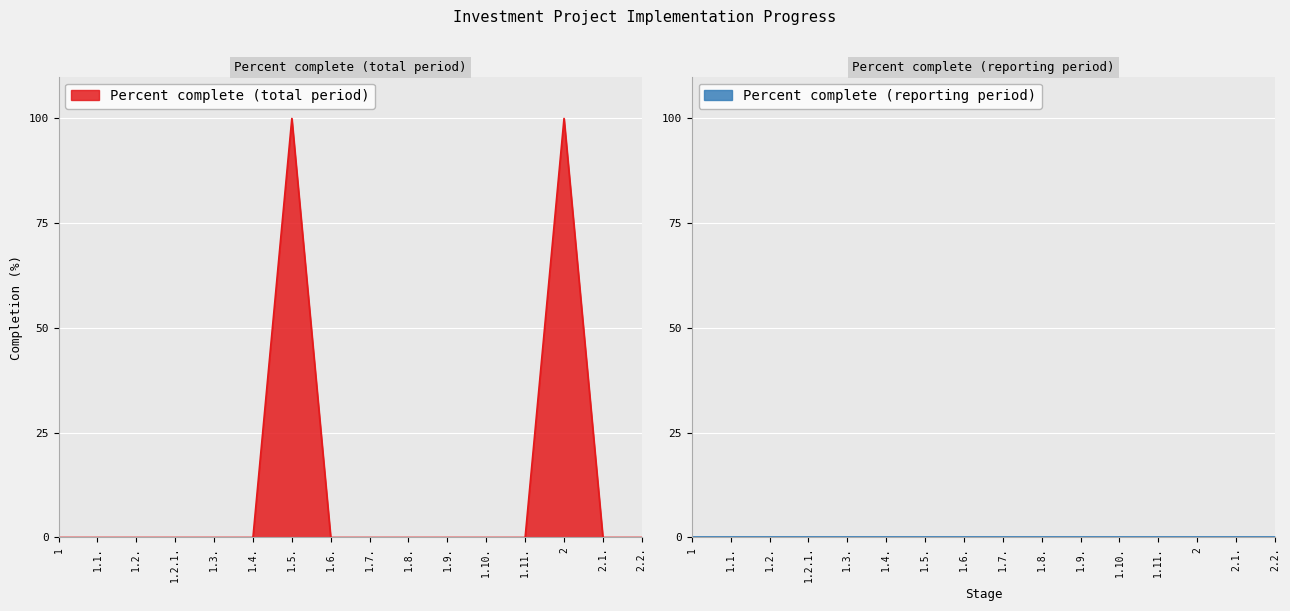

Where is the data nearest to the value 50?

1